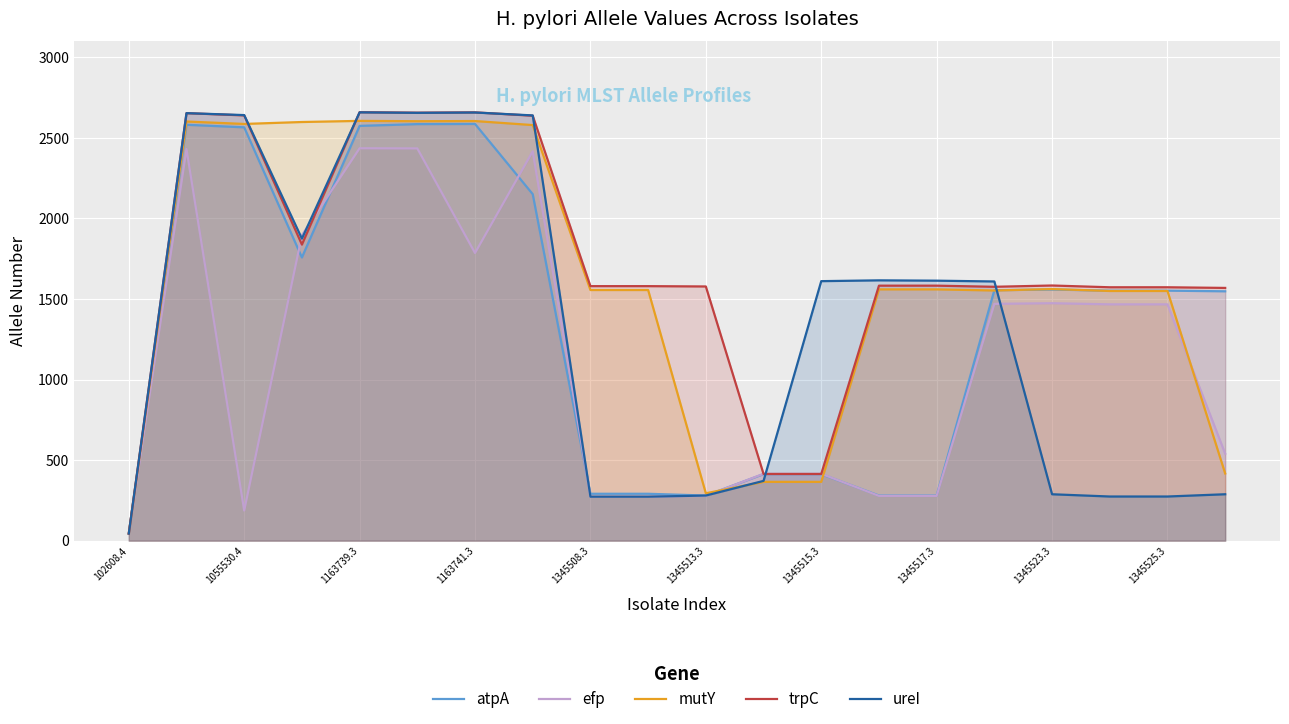

True or false: atpA has a value of 154 at 1345513.3.

False